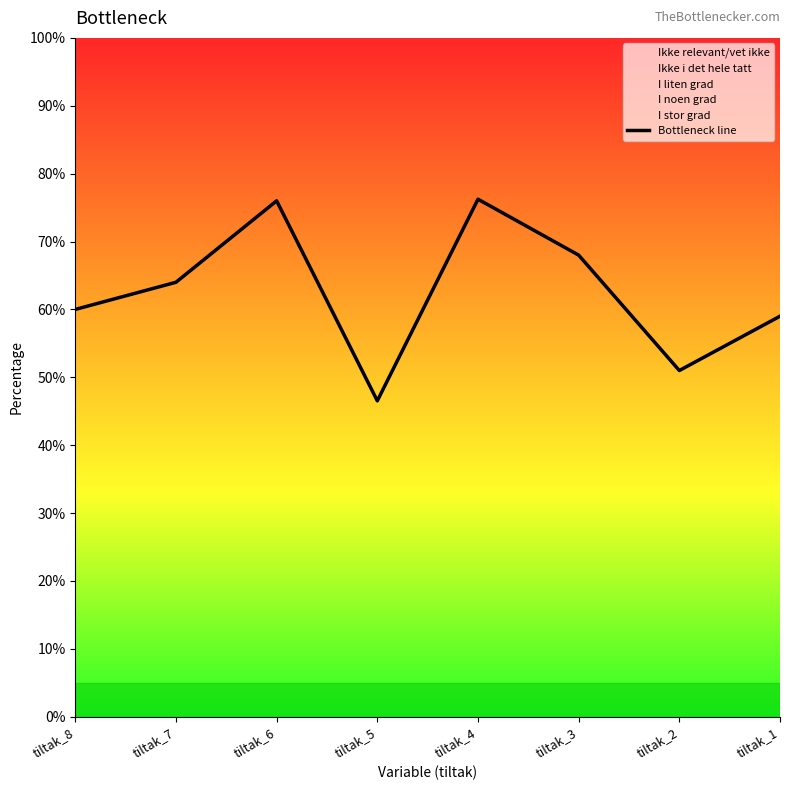

What is the ratio of the value at tiltak_2 to the value at tiltak_5?

1.1